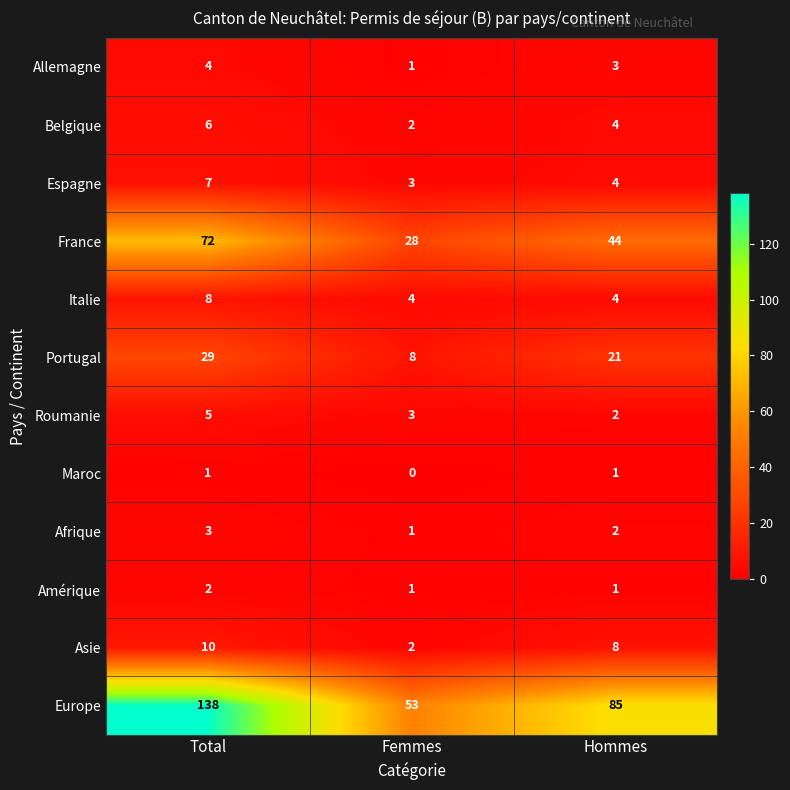

At which category is the sum across all series the highest?

Total